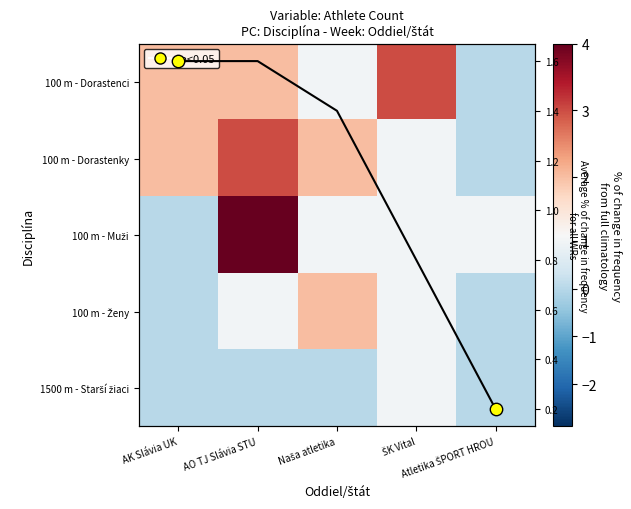

Which category has the lowest value in the 1500 m - Starší žiaci series?

AK Slávia UK